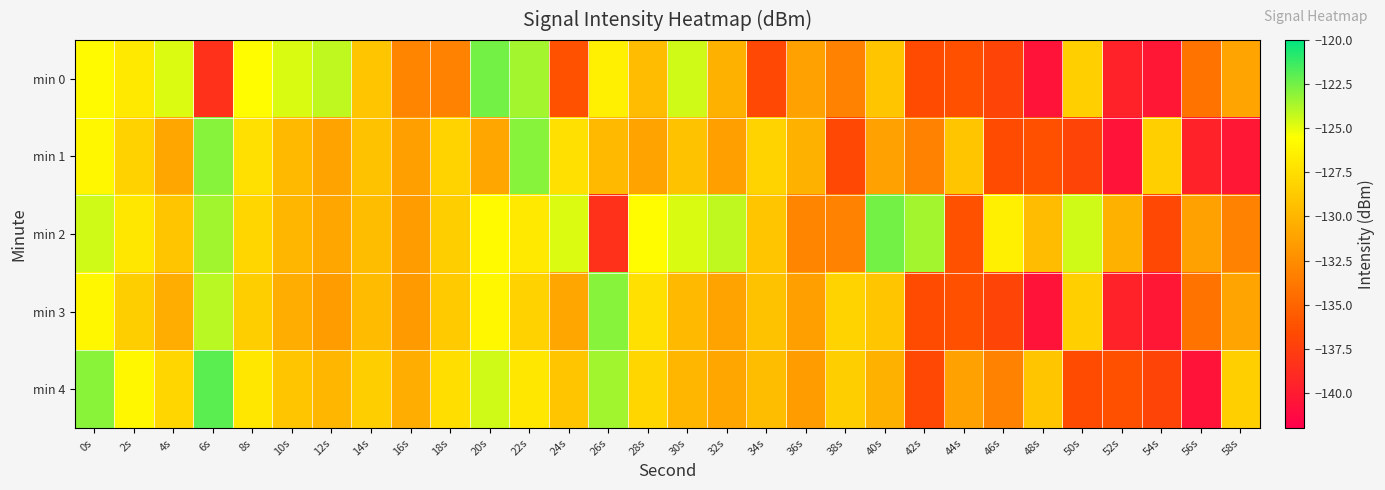

Reading right to left, extract all data points from this chart.

min 0: 58s=-131.1	56s=-134.0	54s=-140.3	52s=-139.5	50s=-128.4	48s=-140.6	46s=-137.1	44s=-136.2	42s=-136.6	40s=-129.0	38s=-133.1	36s=-131.2	34s=-136.8	32s=-130.2	30s=-124.5	28s=-129.6	26s=-126.5	24s=-136.2	22s=-123.5	20s=-122.5	18s=-133.1	16s=-133.0	14s=-129.0	12s=-124.2	10s=-124.7	8s=-125.7	6s=-138.5	4s=-124.8	2s=-126.8	0s=-125.8
min 1: 58s=-140.3	56s=-139.5	54s=-128.4	52s=-140.6	50s=-137.1	48s=-136.2	46s=-136.6	44s=-129.0	42s=-133.1	40s=-131.2	38s=-136.8	36s=-130.2	34s=-128.2	32s=-131.3	30s=-129.2	28s=-131.1	26s=-129.7	24s=-127.4	22s=-123.0	20s=-131.0	18s=-128.2	16s=-131.3	14s=-129.2	12s=-131.1	10s=-129.7	8s=-127.4	6s=-123.0	4s=-131.0	2s=-128.2	0s=-126.0
min 2: 58s=-133.1	56s=-131.2	54s=-136.8	52s=-130.2	50s=-124.5	48s=-129.6	46s=-126.5	44s=-136.2	42s=-123.5	40s=-122.5	38s=-133.1	36s=-133.0	34s=-129.0	32s=-124.2	30s=-124.7	28s=-125.7	26s=-138.5	24s=-124.8	22s=-126.8	20s=-125.8	18s=-128.5	16s=-131.5	14s=-129.5	12s=-131.0	10s=-130.0	8s=-128.0	6s=-123.5	4s=-129.0	2s=-127.0	0s=-124.5
min 3: 58s=-131.1	56s=-134.0	54s=-140.3	52s=-139.5	50s=-128.4	48s=-140.6	46s=-137.1	44s=-136.2	42s=-136.6	40s=-129.0	38s=-128.2	36s=-131.3	34s=-129.2	32s=-131.1	30s=-129.7	28s=-127.4	26s=-123.0	24s=-131.0	22s=-128.2	20s=-126.0	18s=-128.7	16s=-131.7	14s=-129.7	12s=-131.5	10s=-130.5	8s=-128.5	6s=-124.0	4s=-130.5	2s=-128.5	0s=-126.0
min 4: 58s=-128.4	56s=-140.6	54s=-137.1	52s=-136.2	50s=-136.6	48s=-129.0	46s=-133.1	44s=-131.2	42s=-136.8	40s=-130.2	38s=-128.5	36s=-131.5	34s=-129.5	32s=-131.0	30s=-130.0	28s=-128.0	26s=-123.5	24s=-129.0	22s=-127.0	20s=-124.5	18s=-127.5	16s=-130.5	14s=-128.5	12s=-130.0	10s=-129.0	8s=-127.0	6s=-122.0	4s=-128.0	2s=-126.0	0s=-123.0